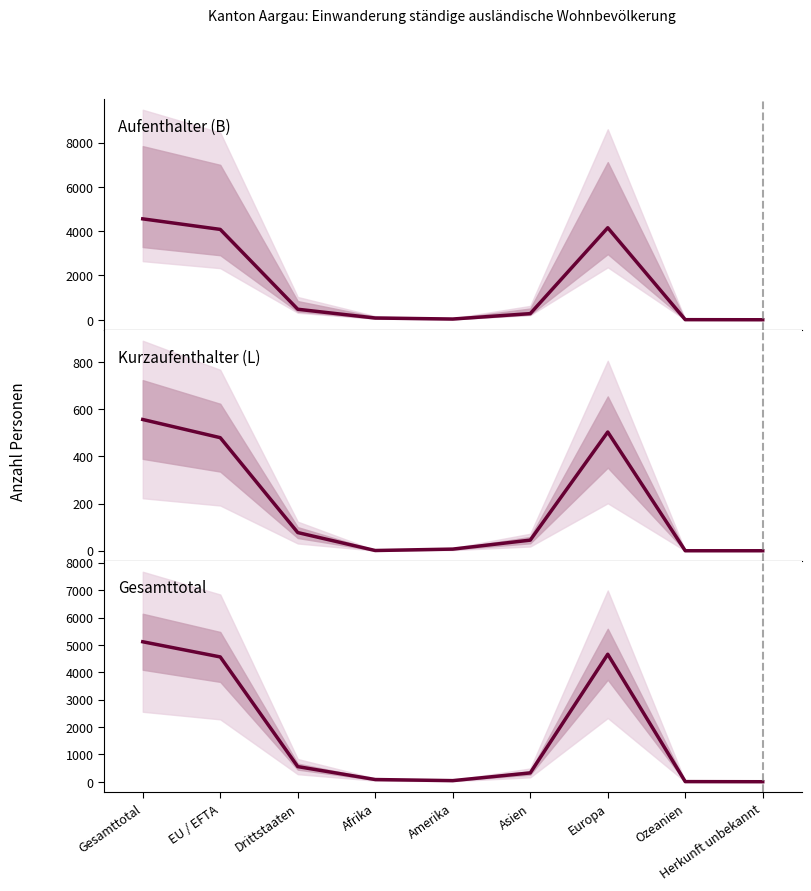

True or false: Gesamttotal Total and Aufenthalter (B) Total intersect in this chart.

False